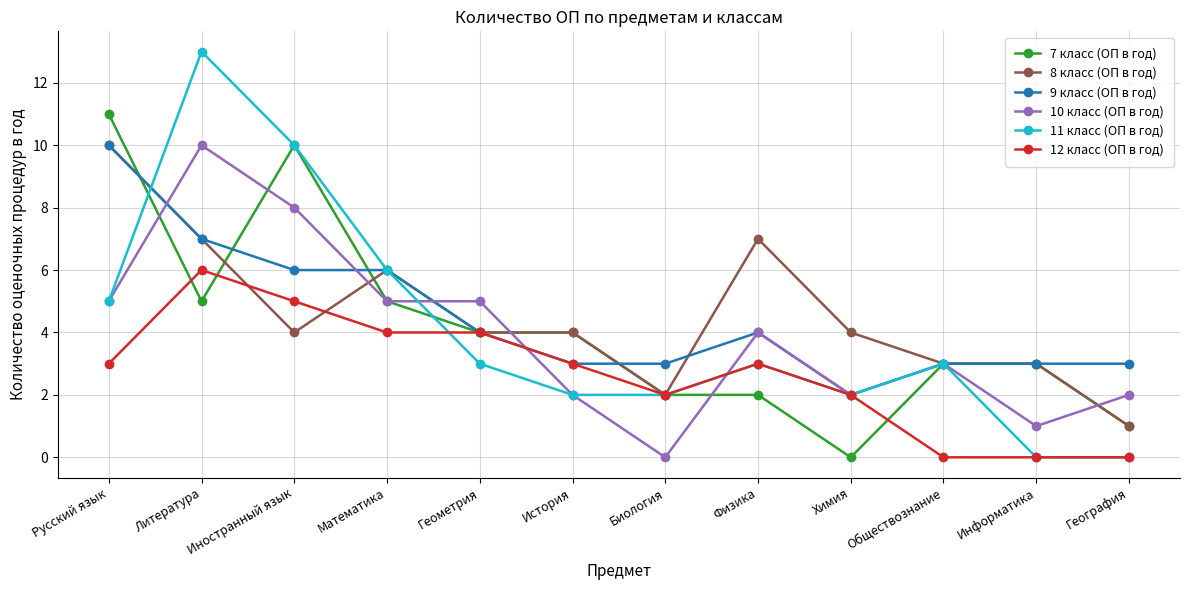

Is it true that 8 класс (ОП в год) equals 4 at Литература?

False